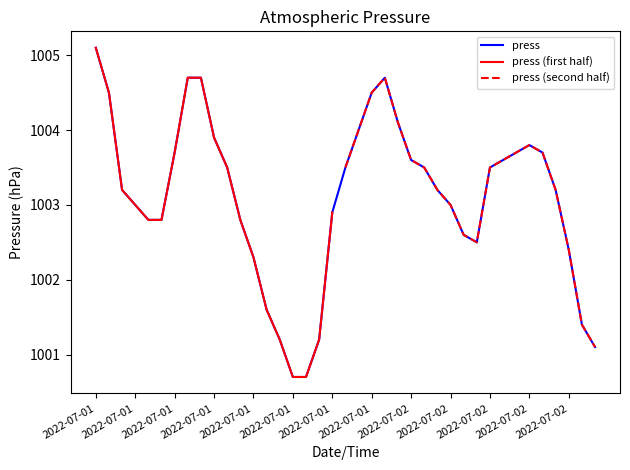

Does the chart display data point markers on the line(s)?

No